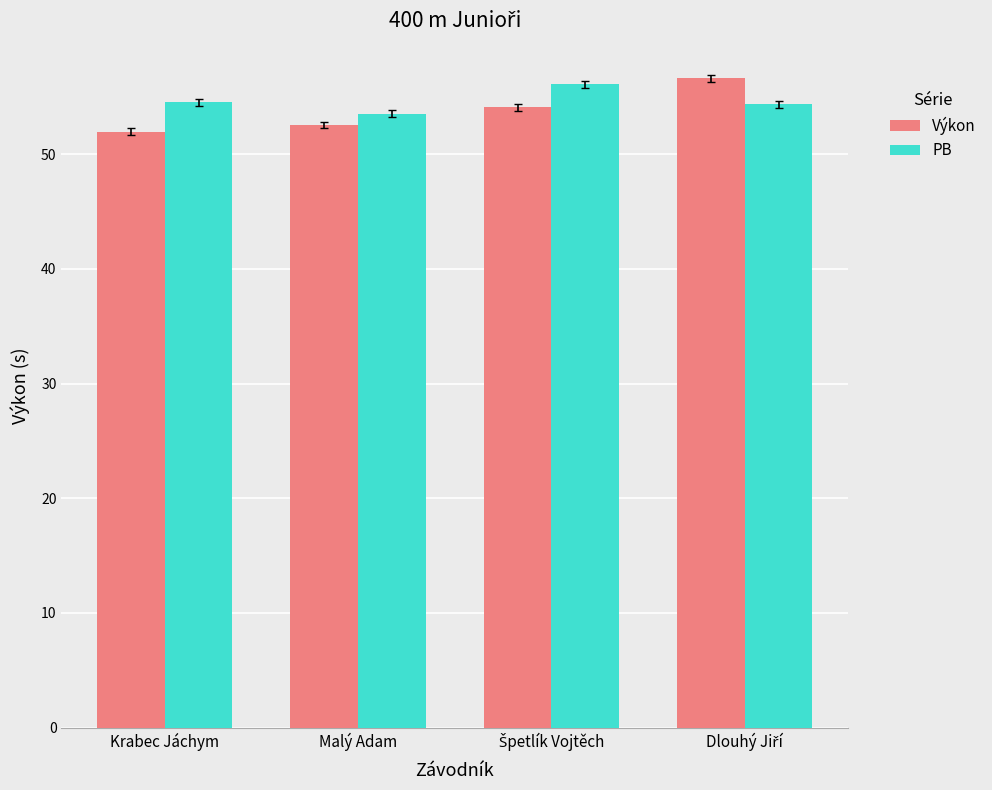

What position from the right is Krabec Jáchym?

4